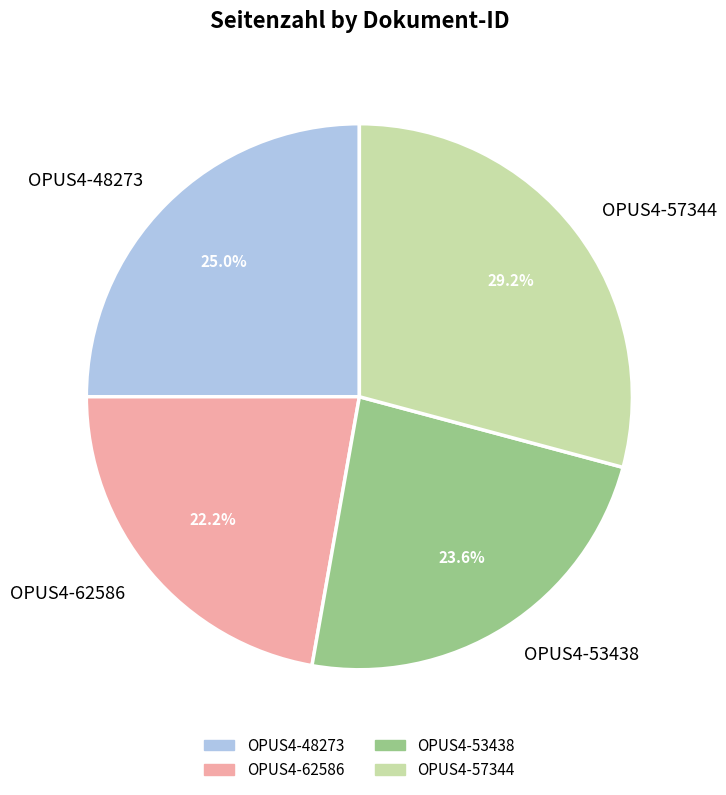

What is the smallest slice in the pie chart?

OPUS4-62586